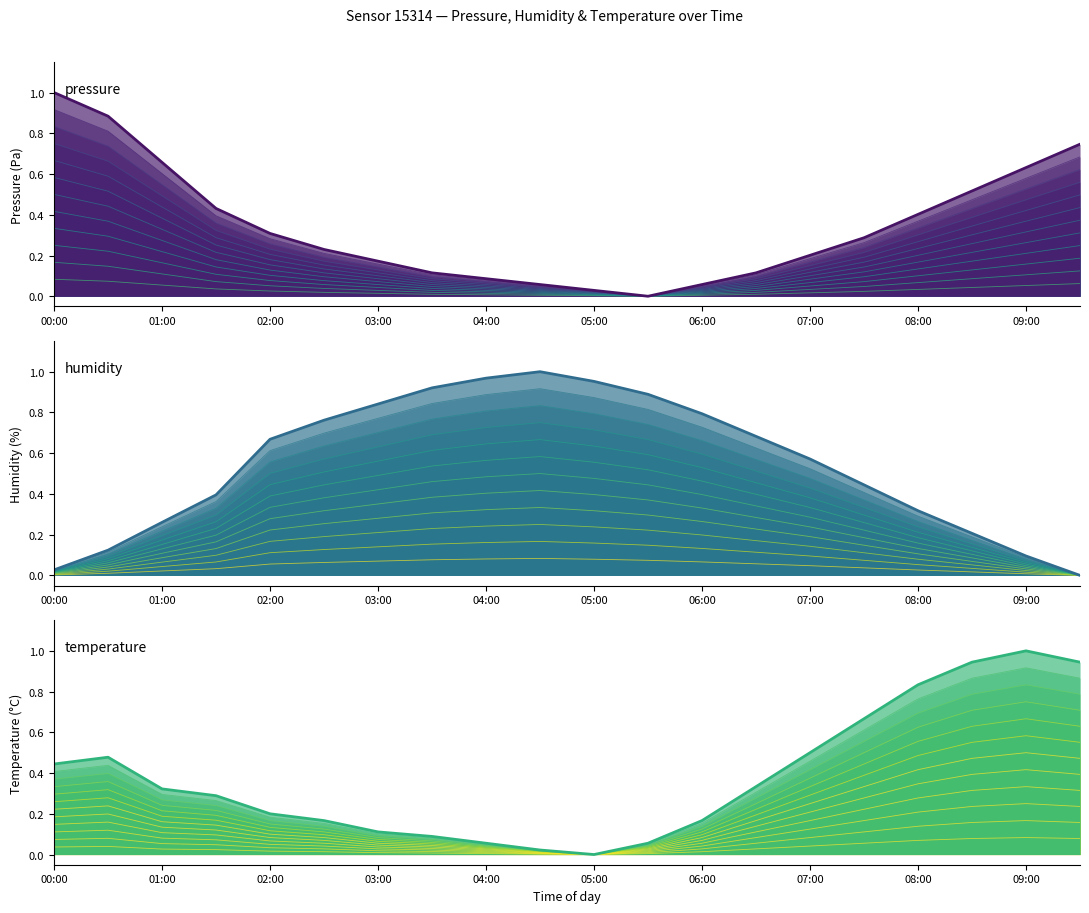

Count the number of data series in this chart.

3